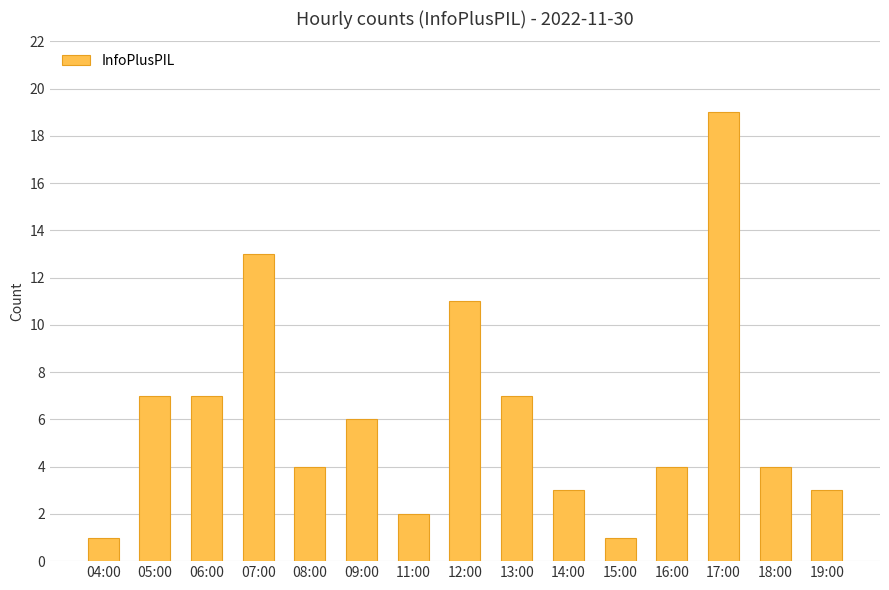

How many categories are shown in the chart?

15